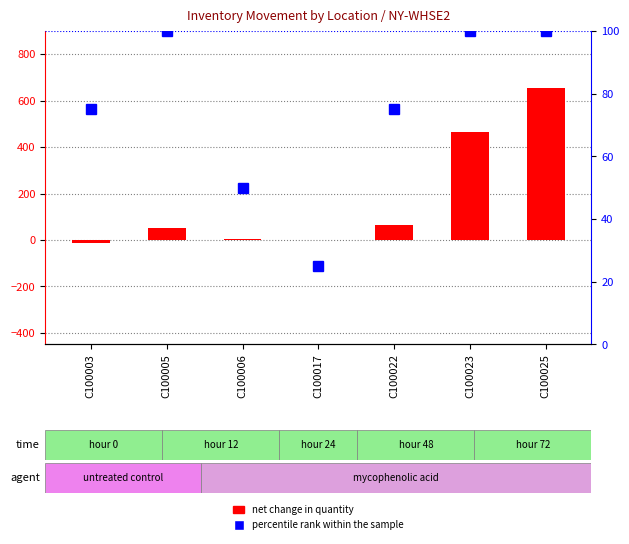

Reading right to left, extract all data points from this chart.

net change in quantity: 656	464	64	-1	4	52	-12
percentile rank within the sample: 100	100	75	25	50	100	75